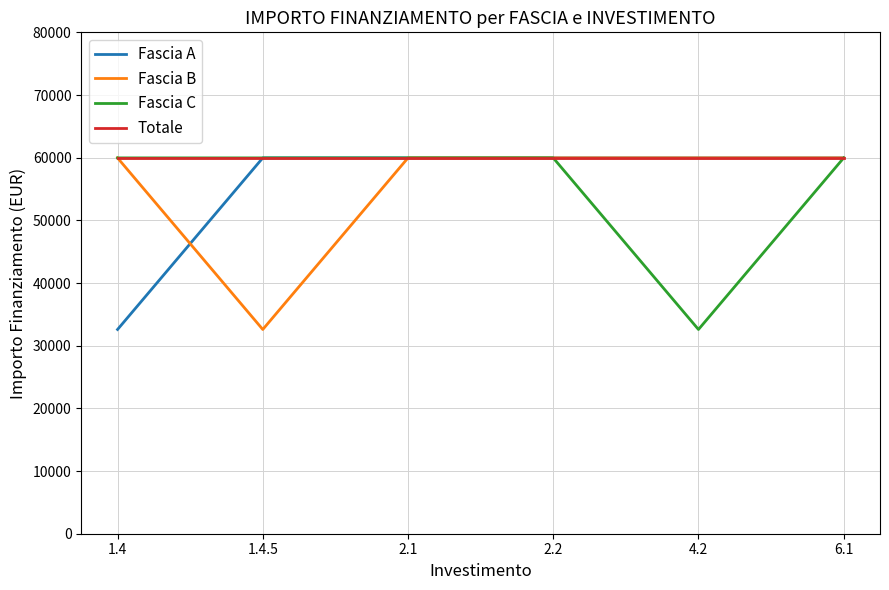

The value of Fascia A at 1.4 is 45307. True or false?

False